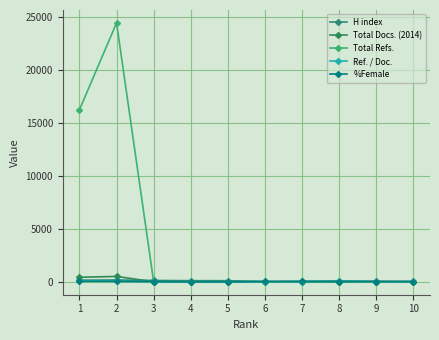

The H index series shows 15 at 10. True or false?

False